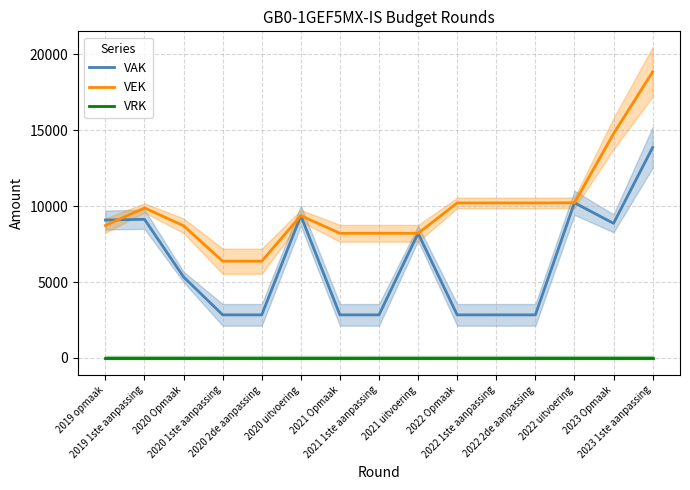

What is the total value across all series at 2022 Opmaak?

13051